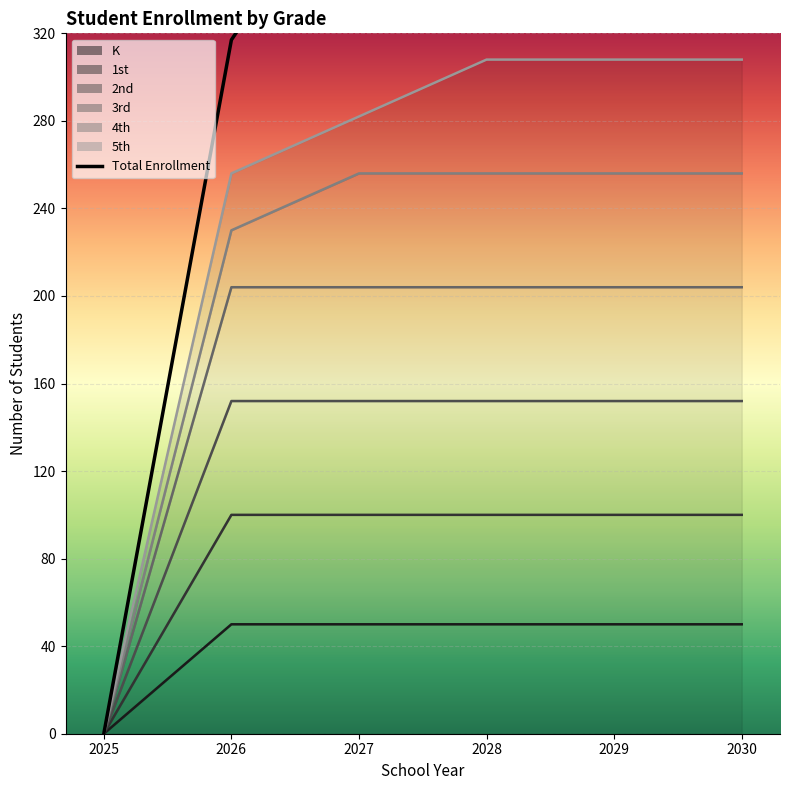

How many lines are shown in the chart?

1